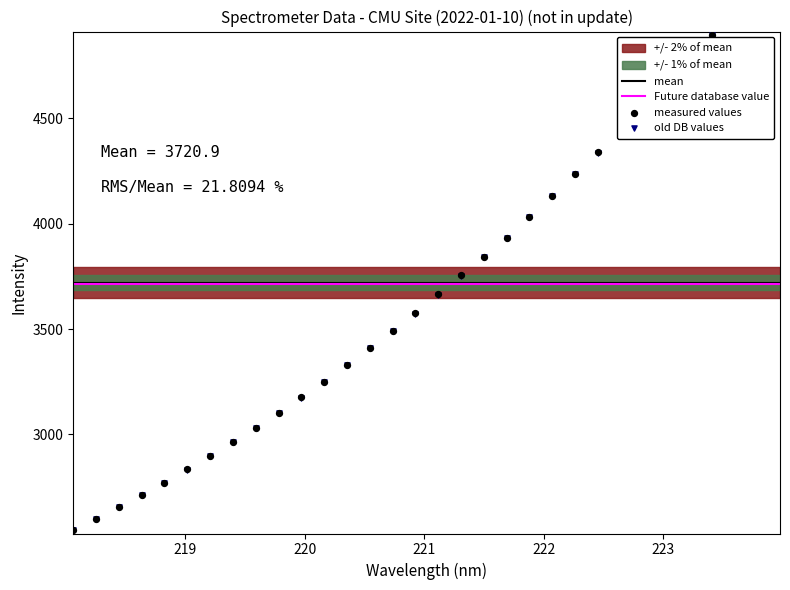

What is the change in value from 218.6332 to 221.3083?

+1040.7